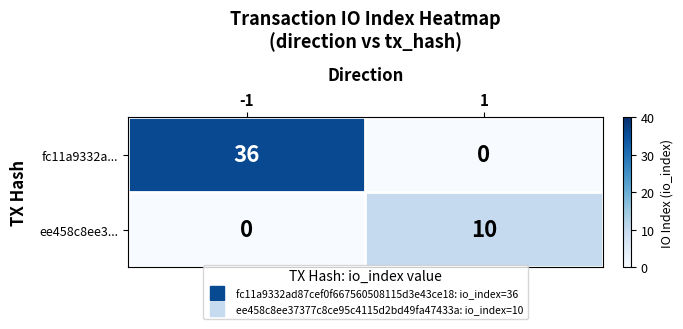

What is the greatest value displayed?

36